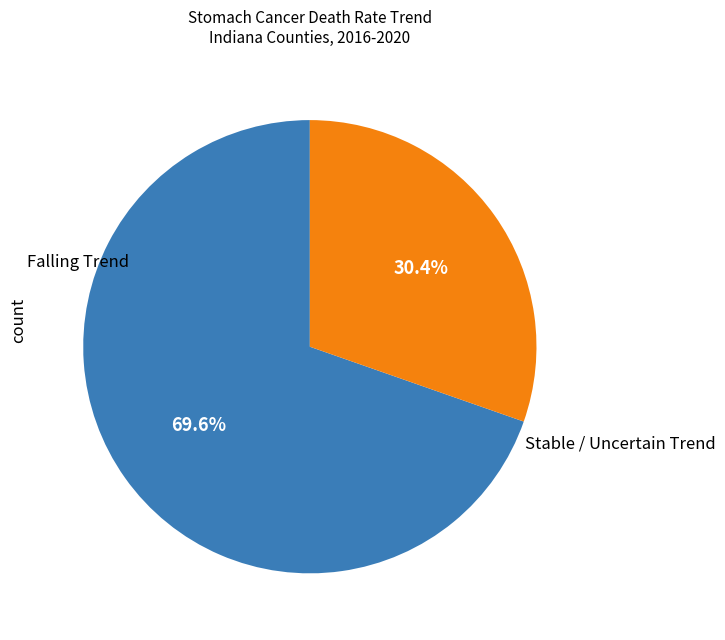

Rank the categories by value from lowest to highest.

Stable / Uncertain Trend, Falling Trend